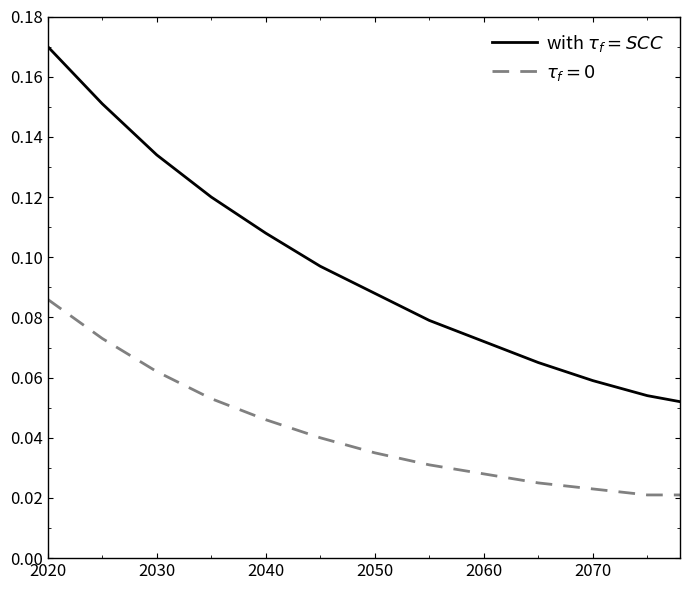

What is the minimum value shown in the chart?

0.1